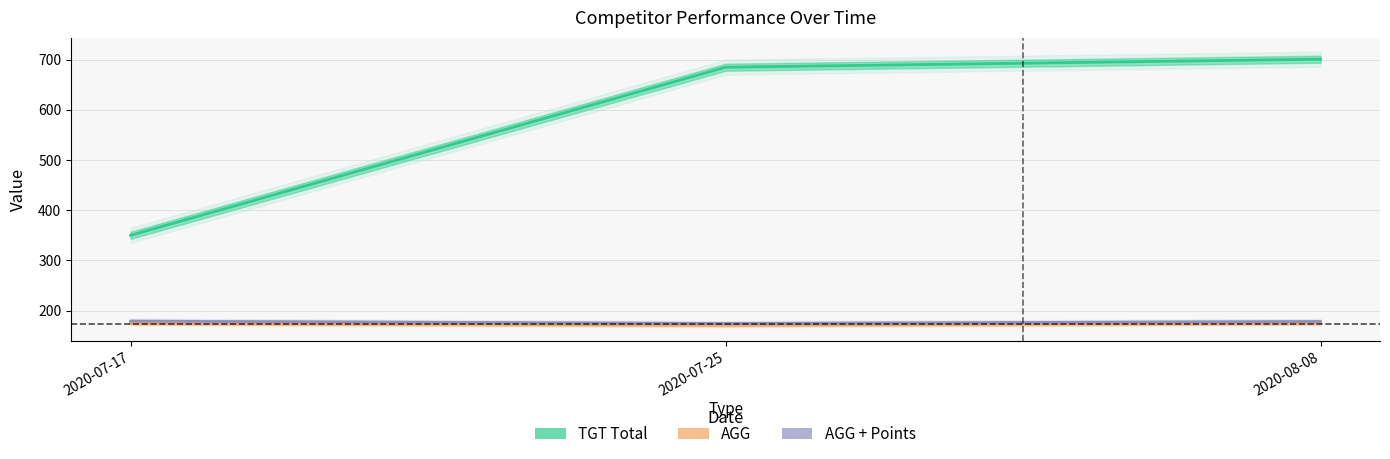

At which label does AGG + Points reach its peak?

2020-07-17